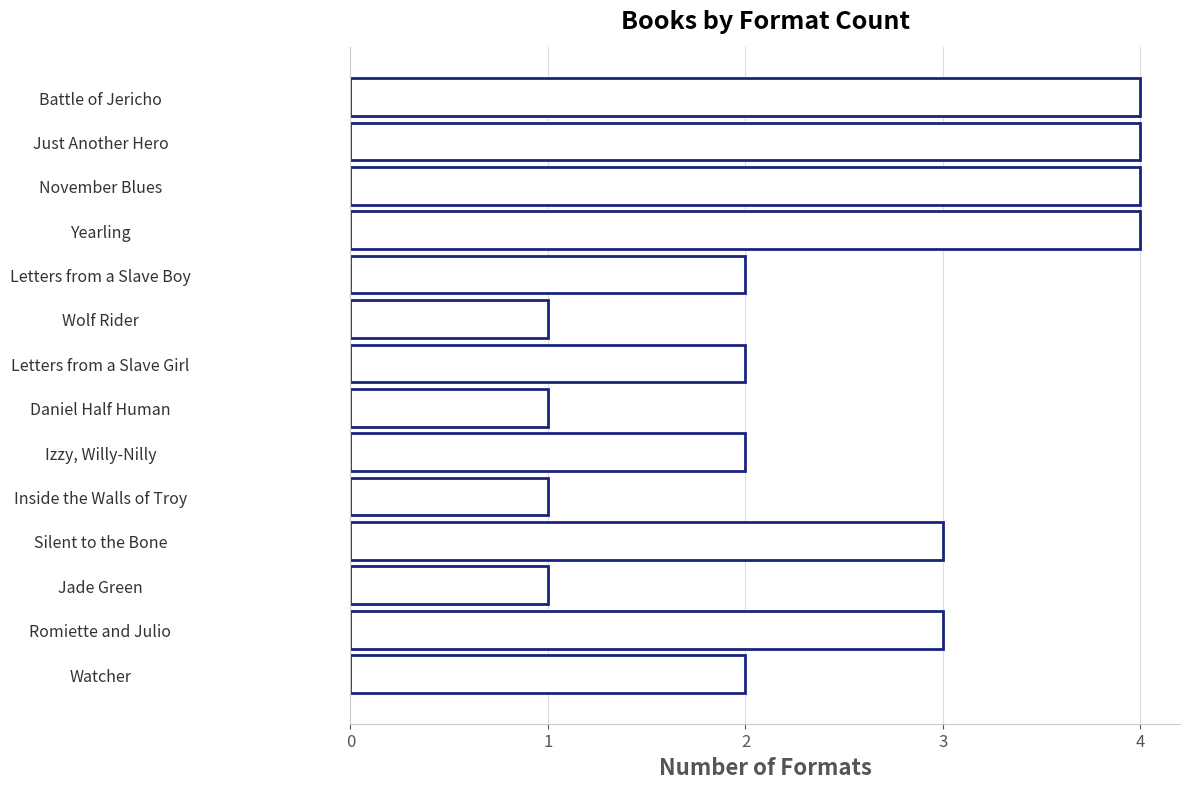

How many data points does each series have?

14